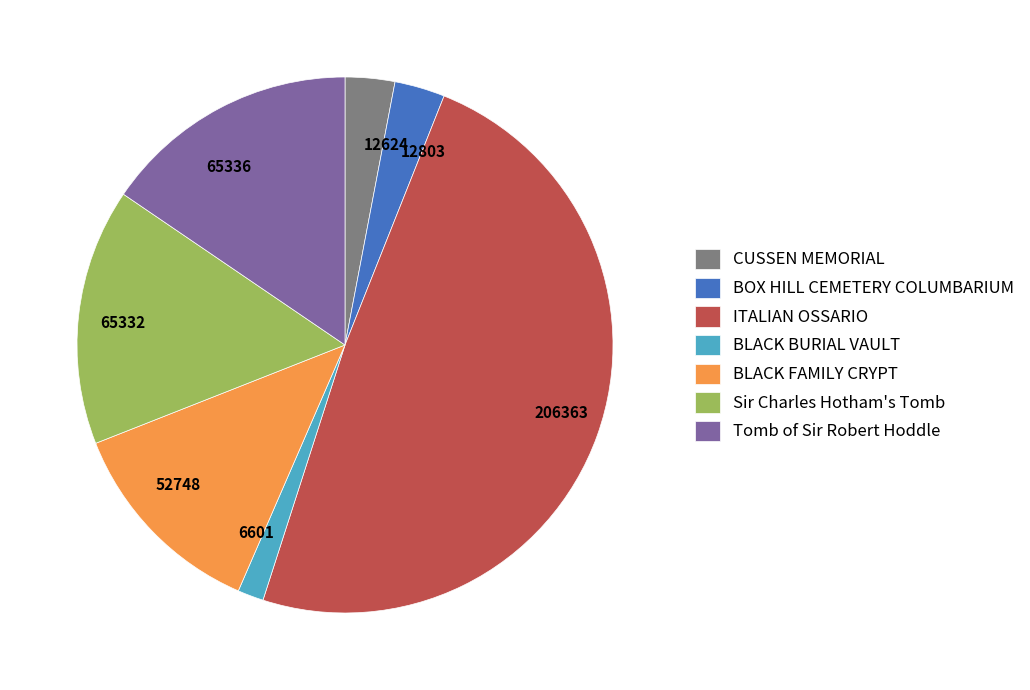

True or false: BLACK FAMILY CRYPT accounts for 13% of the total.

True